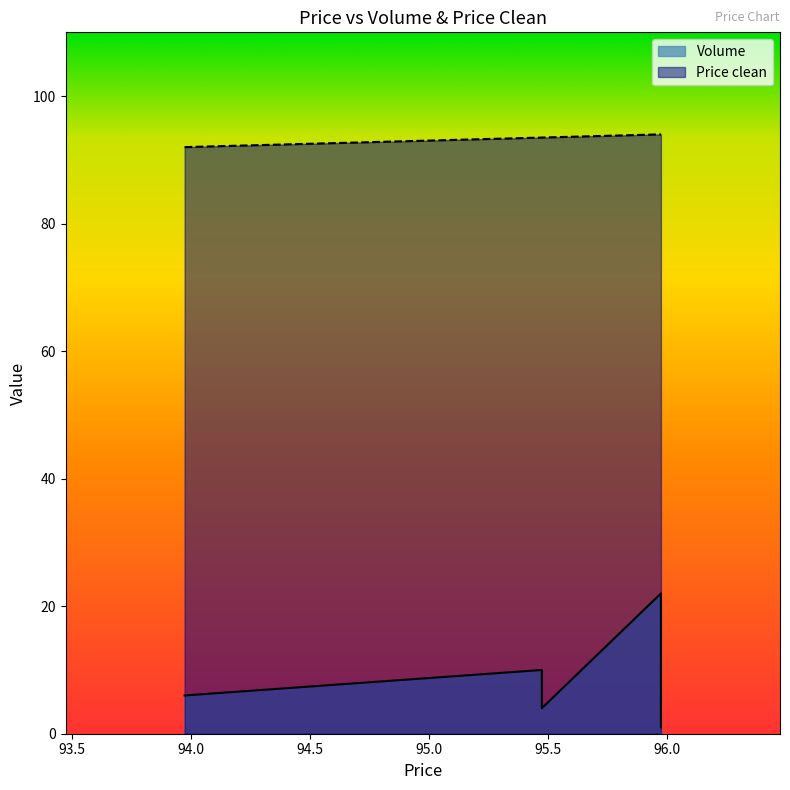

Count the number of data series in this chart.

2